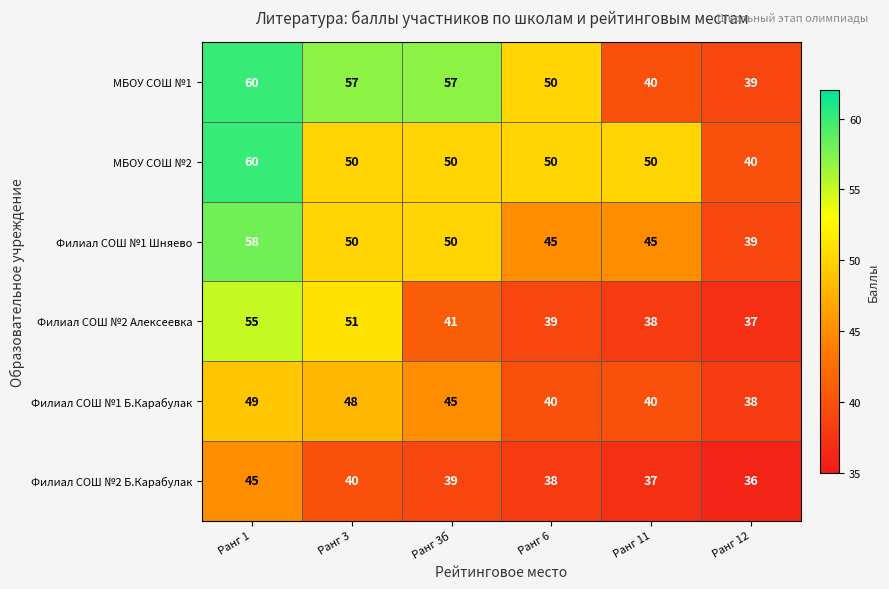

Which series has the largest range (max minus min)?

МБОУ СОШ №1